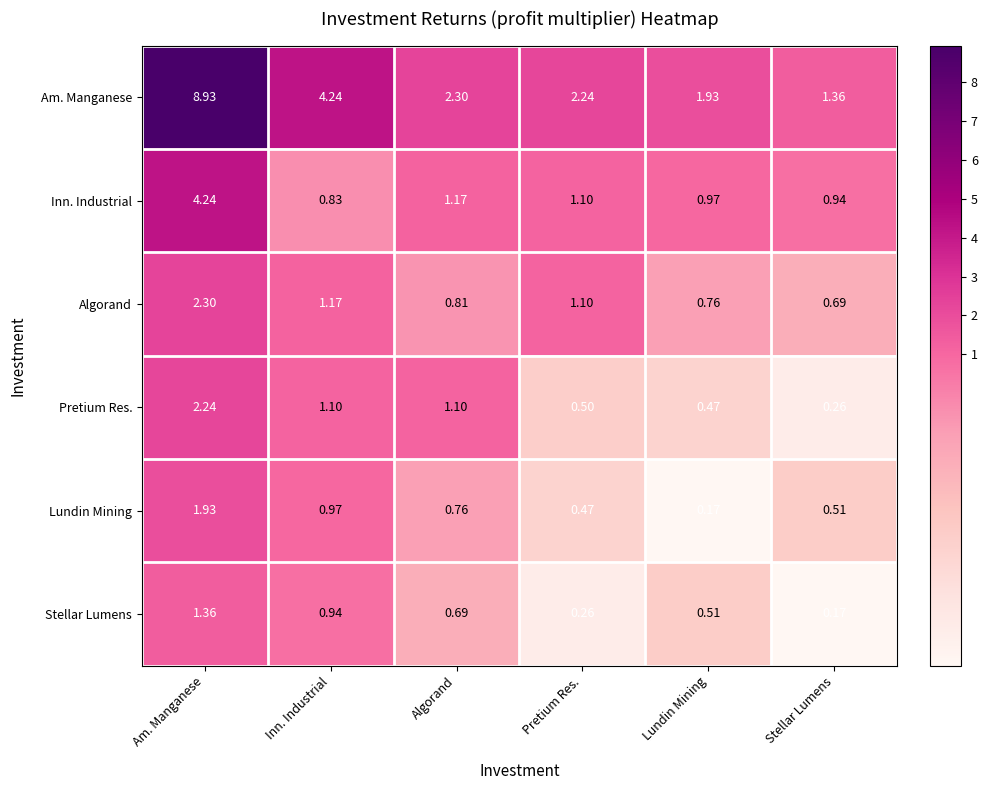

List the labels in order of Inn. Industrial value, smallest first.

Inn. Industrial, Stellar Lumens, Lundin Mining, Pretium Res., Algorand, Am. Manganese